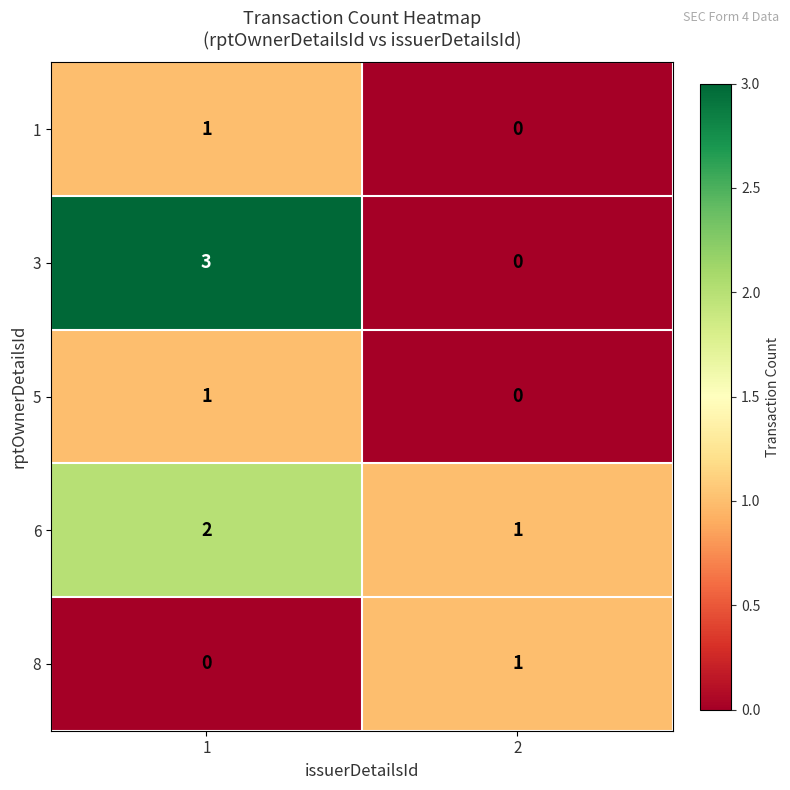

What is the greatest value displayed?

3